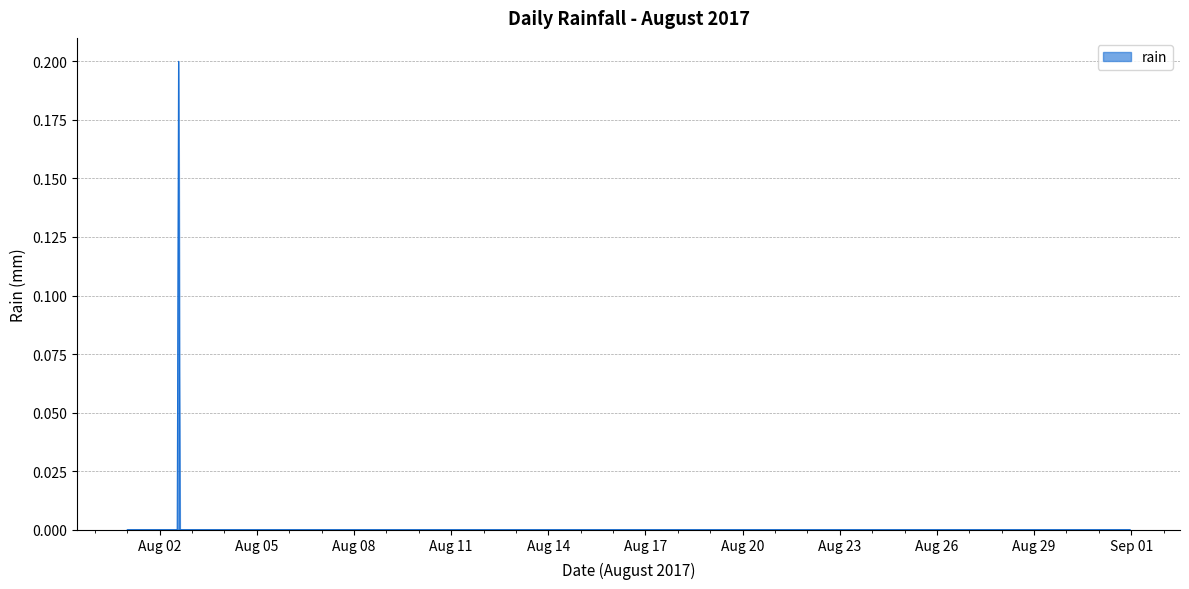

What is the maximum value shown in the chart?

0.2